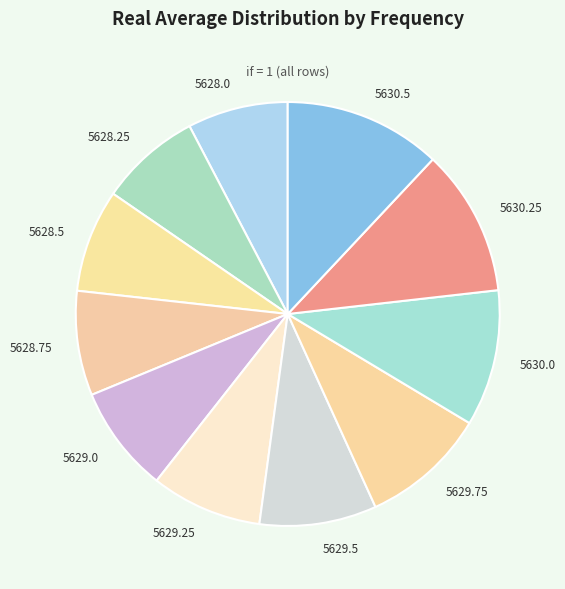

Do 5630.0 and 5629.5 together represent more than half of the pie?

No